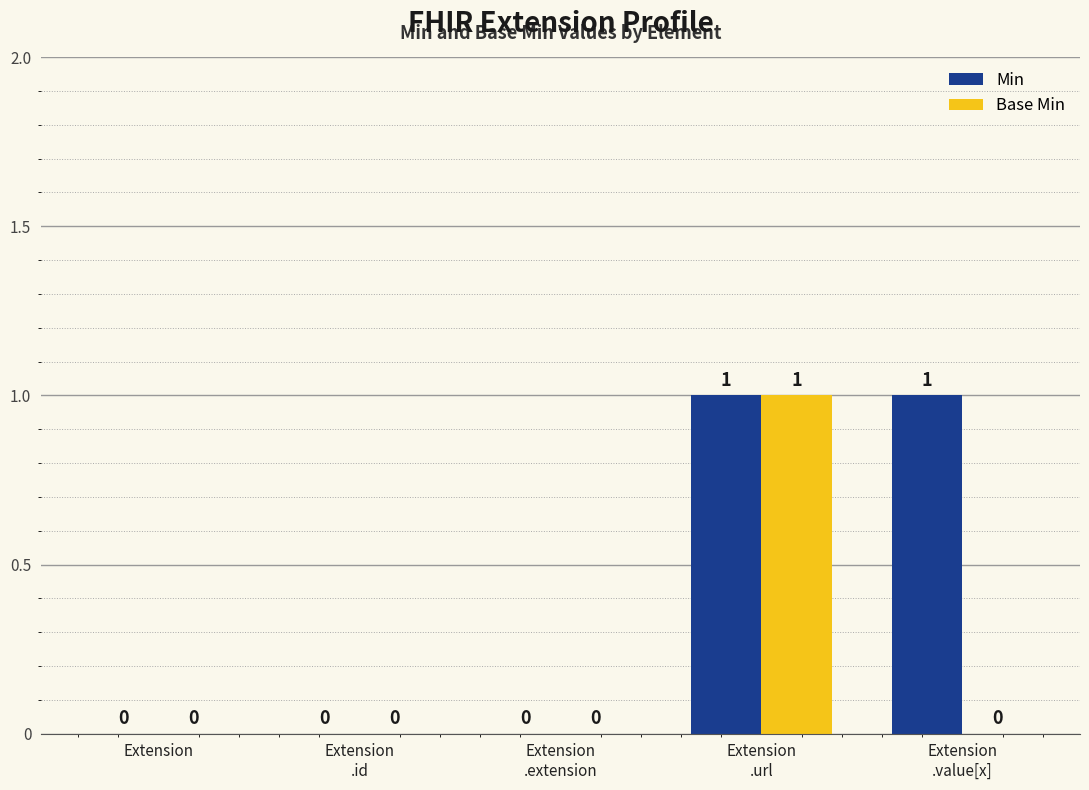

True or false: Min has a value of 0 at Extension.

True